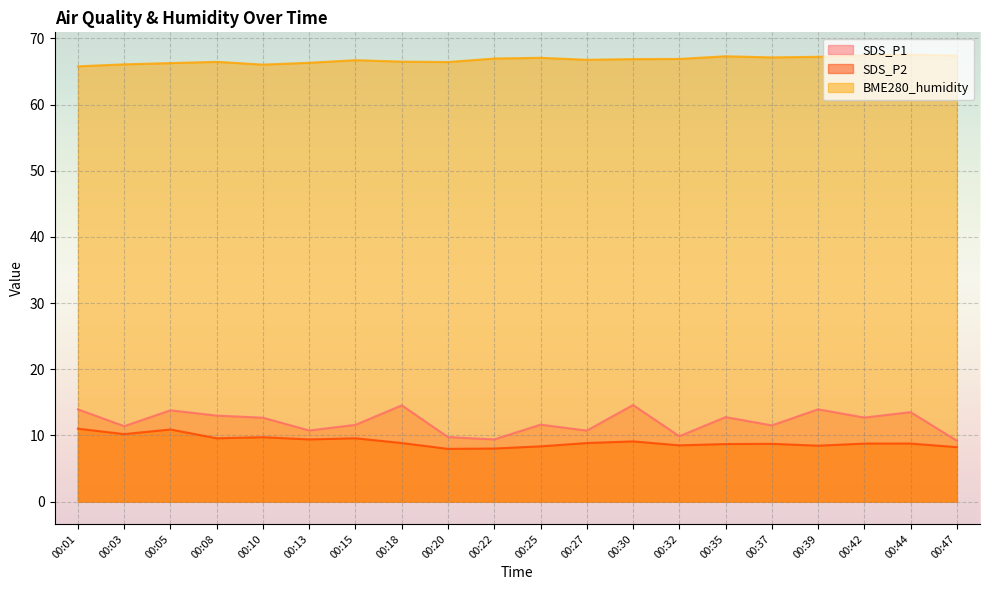

How many lines are shown in the chart?

3